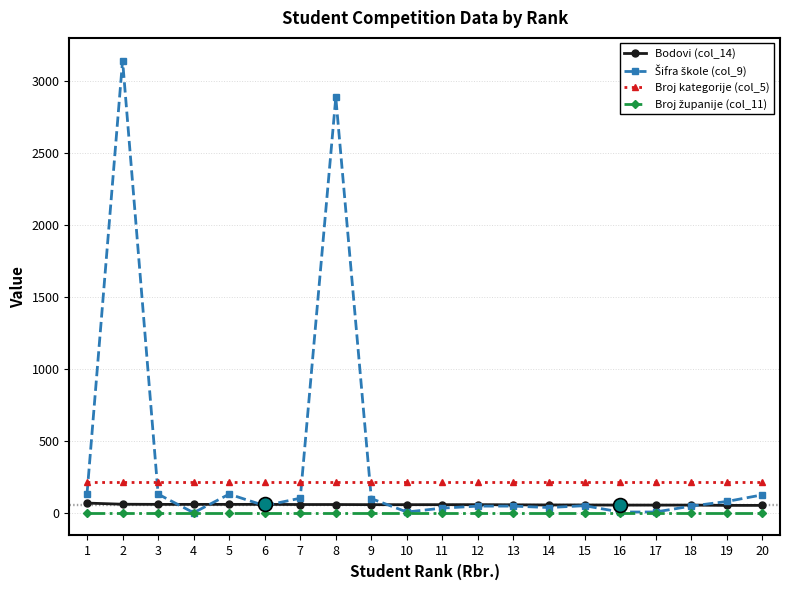

What is the greatest value displayed?

3144